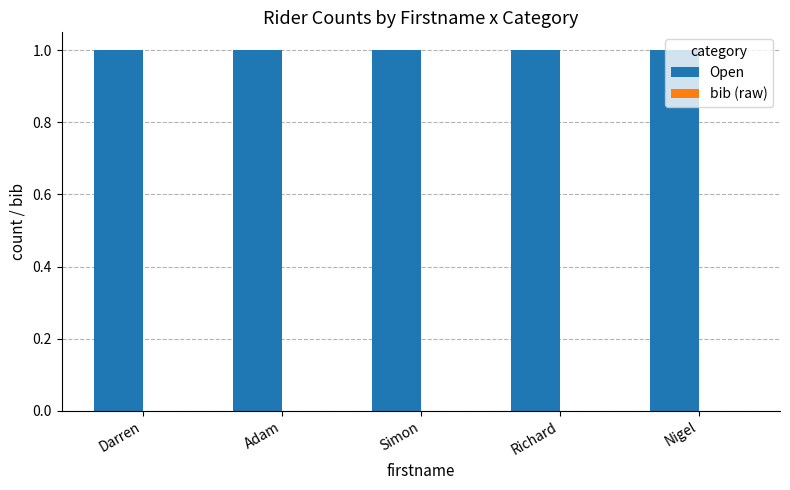

Reading left to right, extract all data points from this chart.

Open: 1	1	1	1	1
bib (raw): 0	0	0	0	0